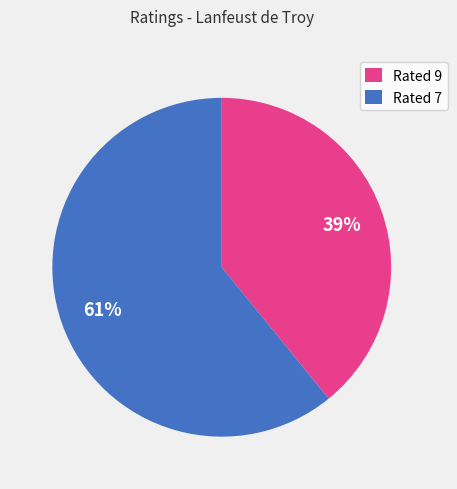

To the nearest percent, what portion does Rated 7 represent?

61%